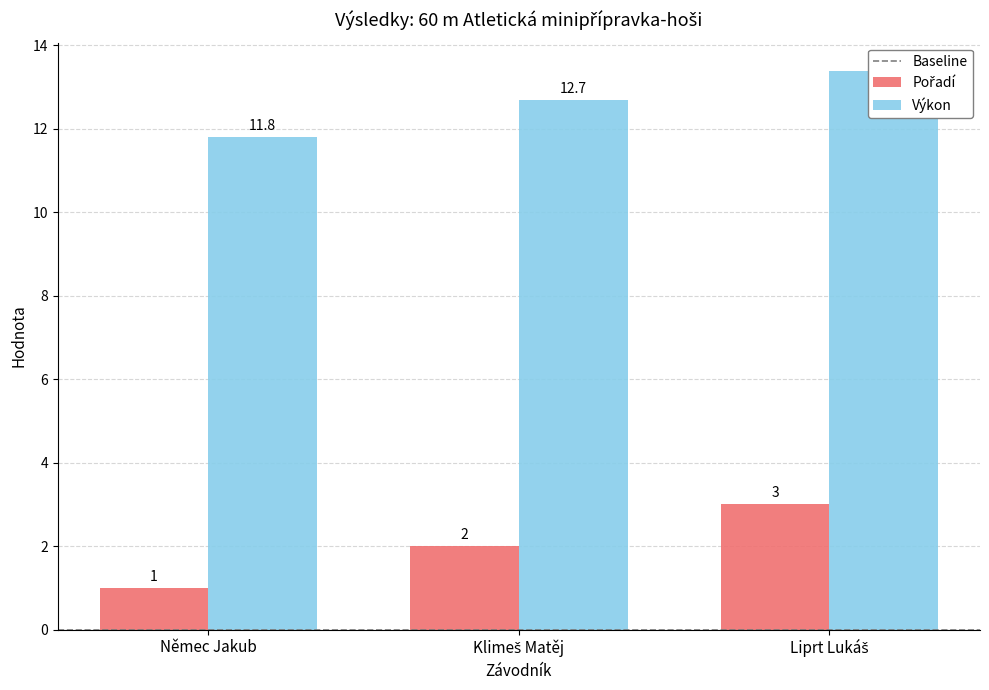

At how many categories does at least one series exceed 5?

3